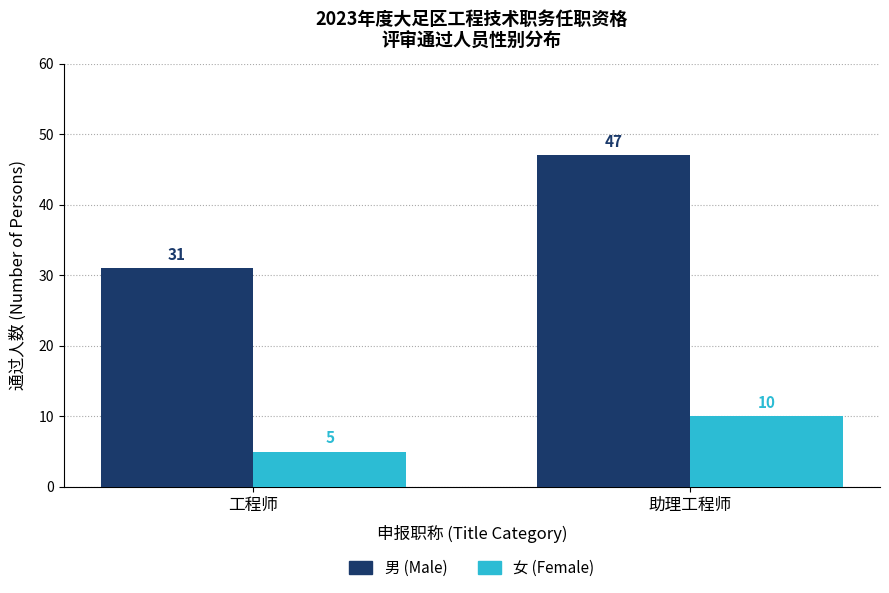

What is the value of the 男 (Male) bar at the 2nd from the left?

47